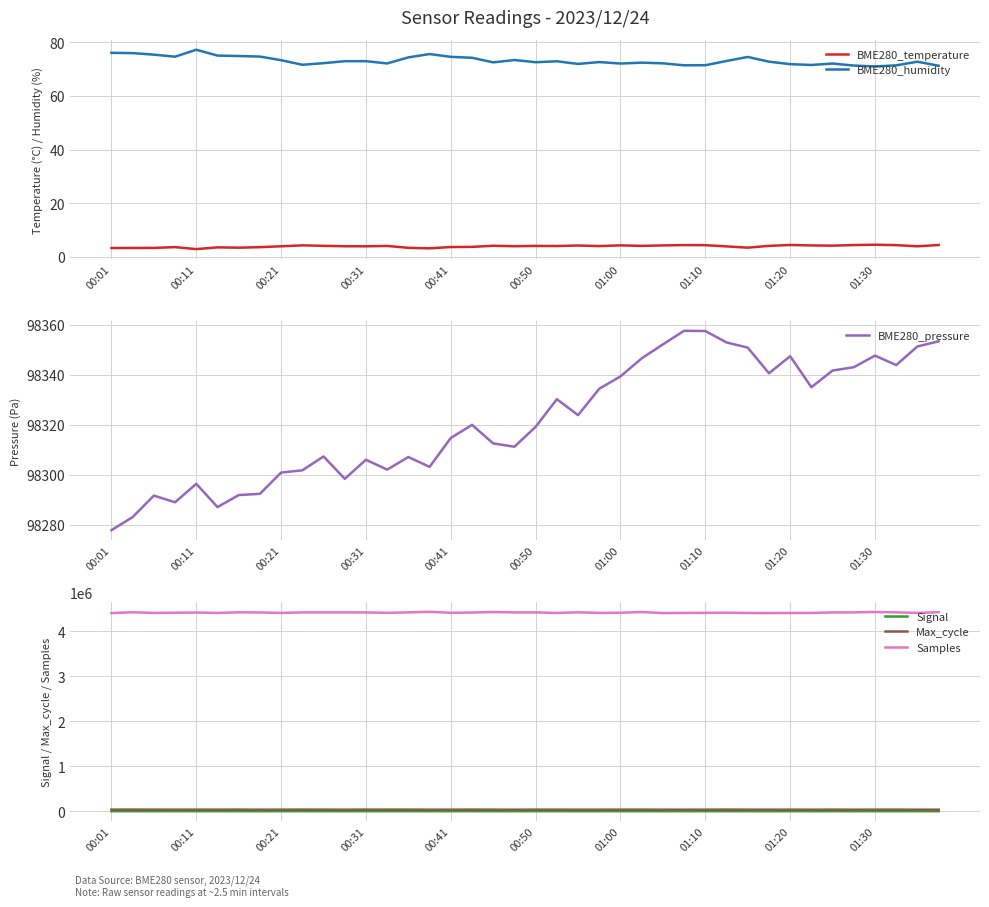

How many lines are shown in the chart?

6